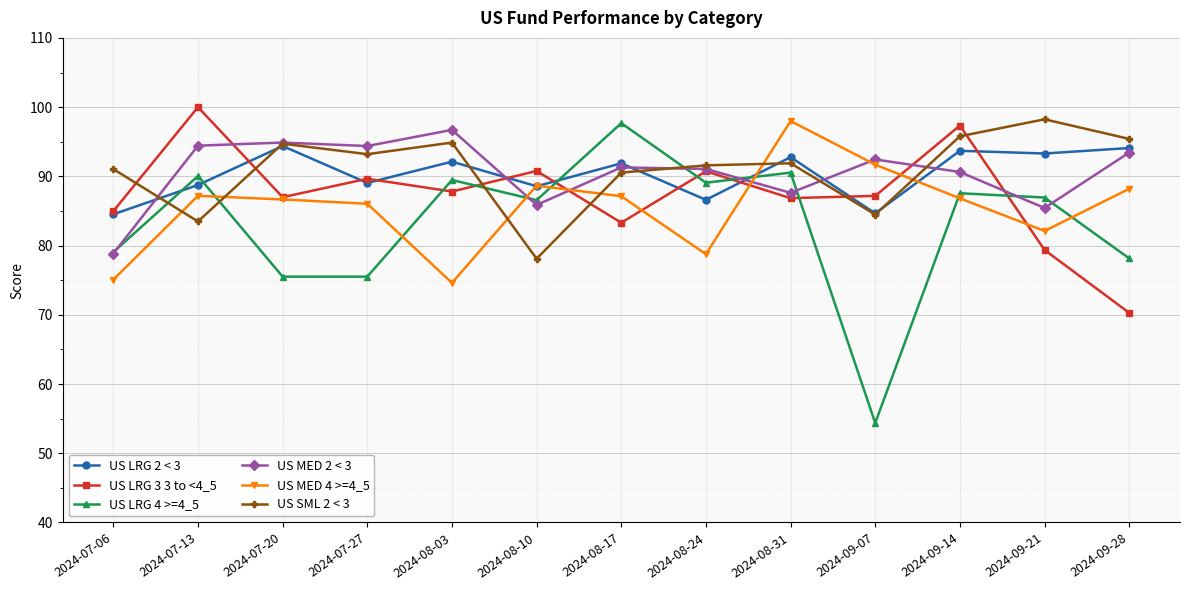

What position from the right is 2024-07-27?

10